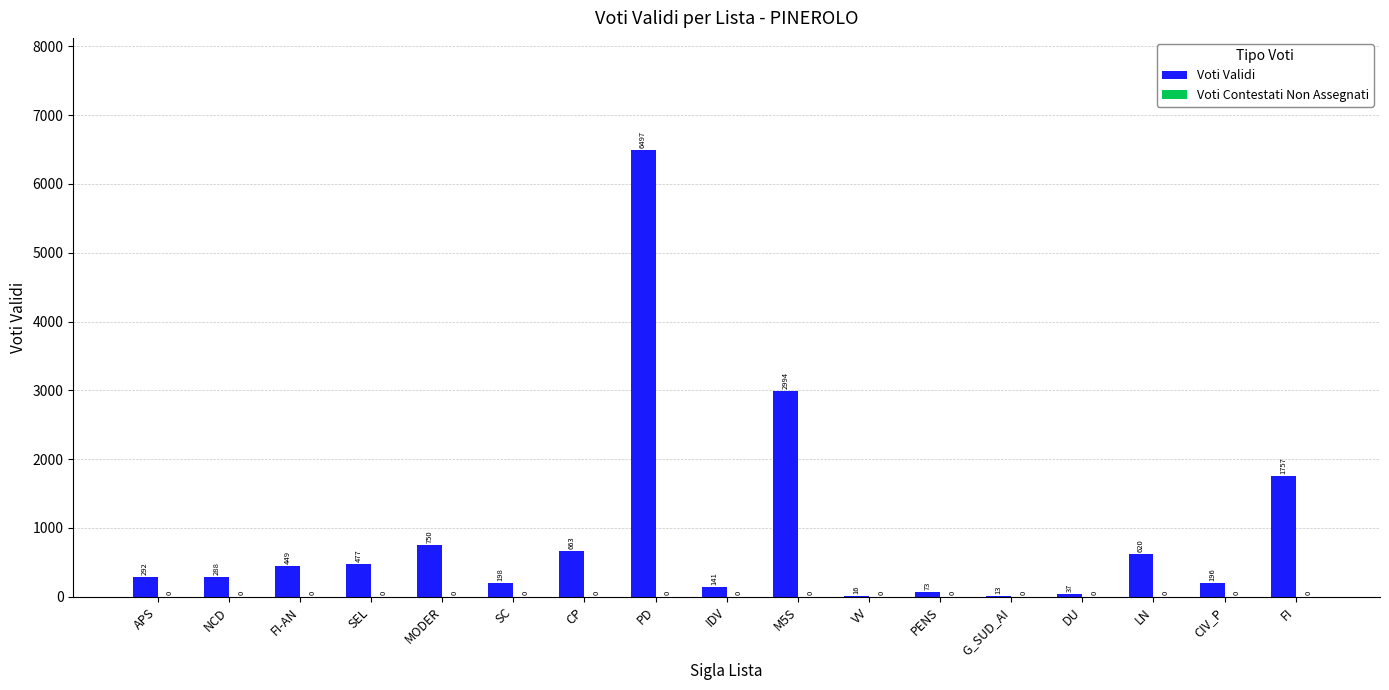

What is the maximum value shown in the chart?

6497